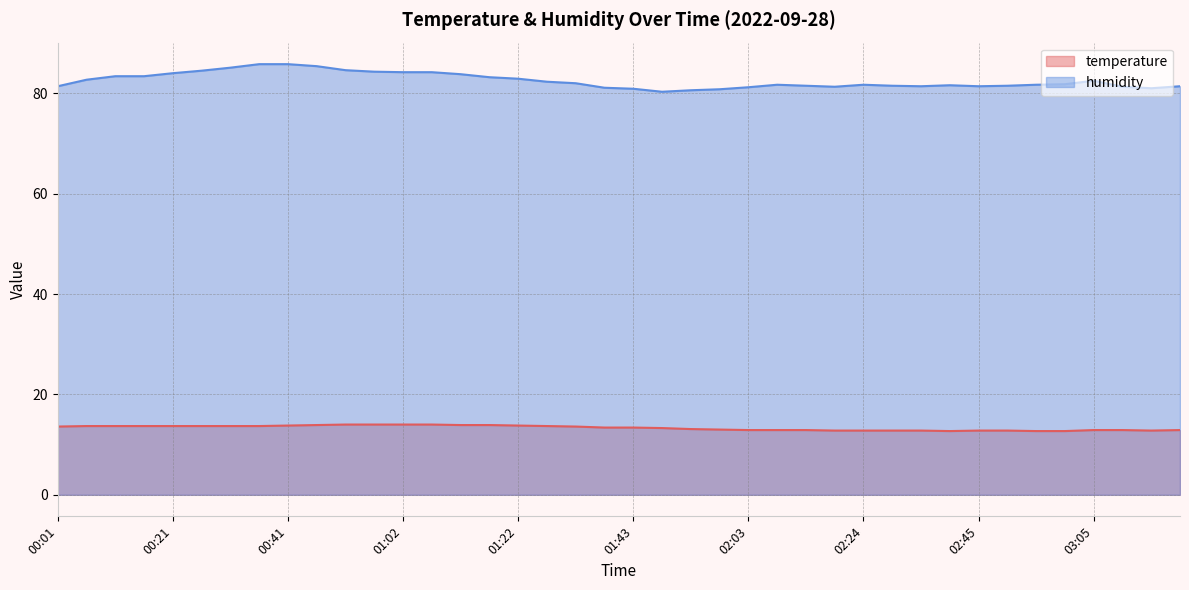

What is the highest value of the humidity series?

85.8